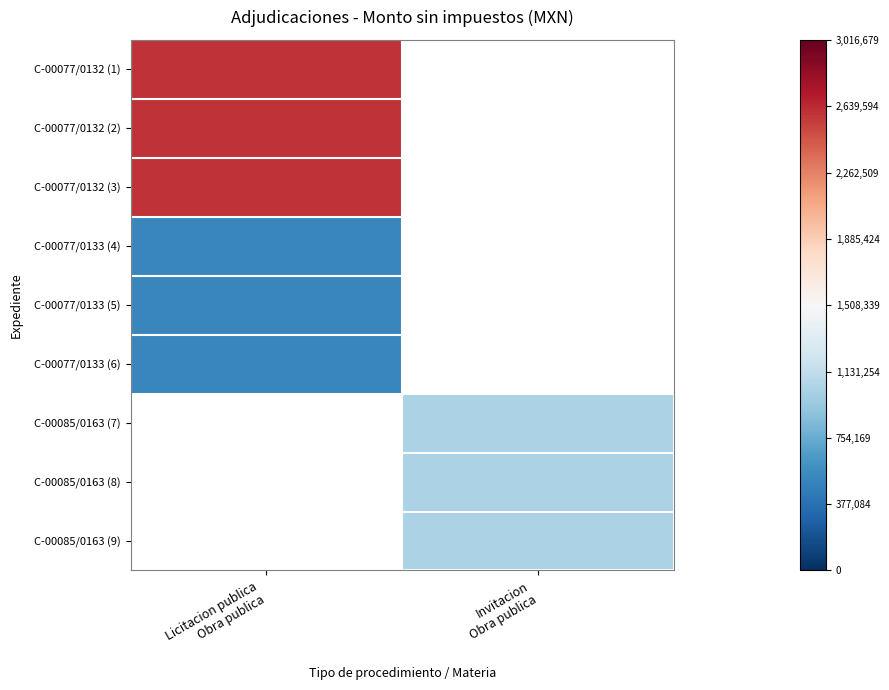

Which category has the lowest value in the C-00085/0163 (7) series?

Licitacion publica Obra publica